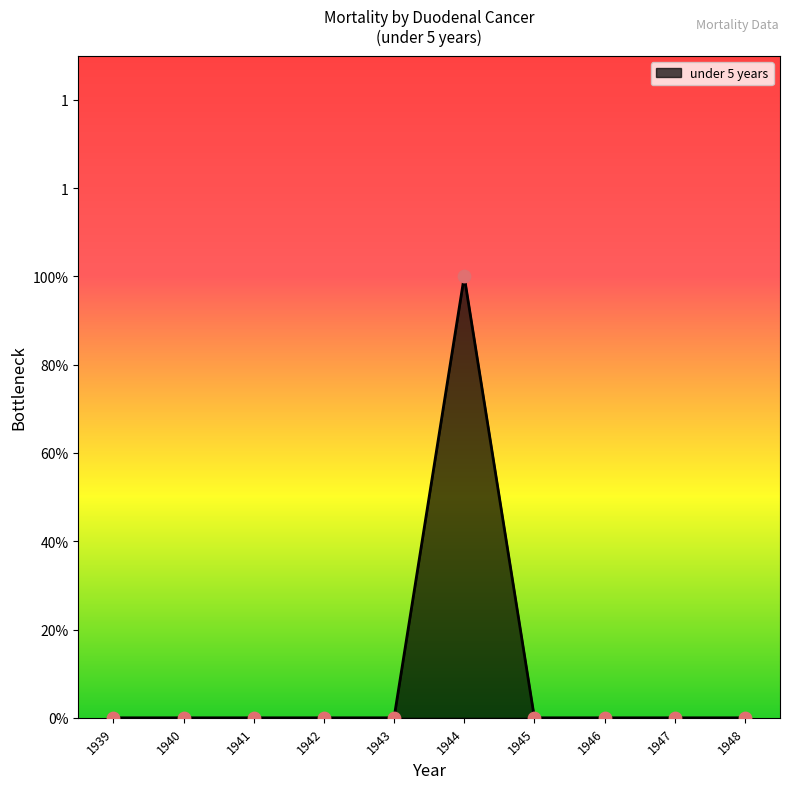

Is this an area chart (filled region under the line)?

Yes